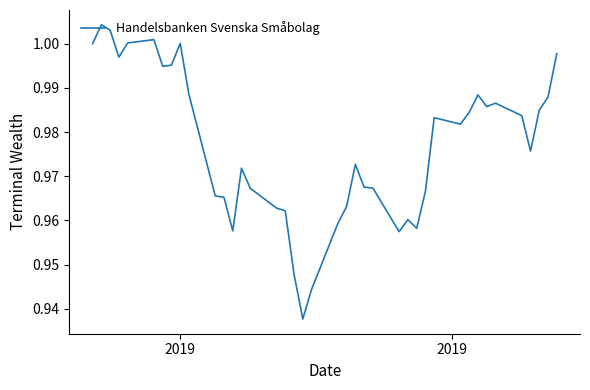

Does the chart have visible grid lines?

No